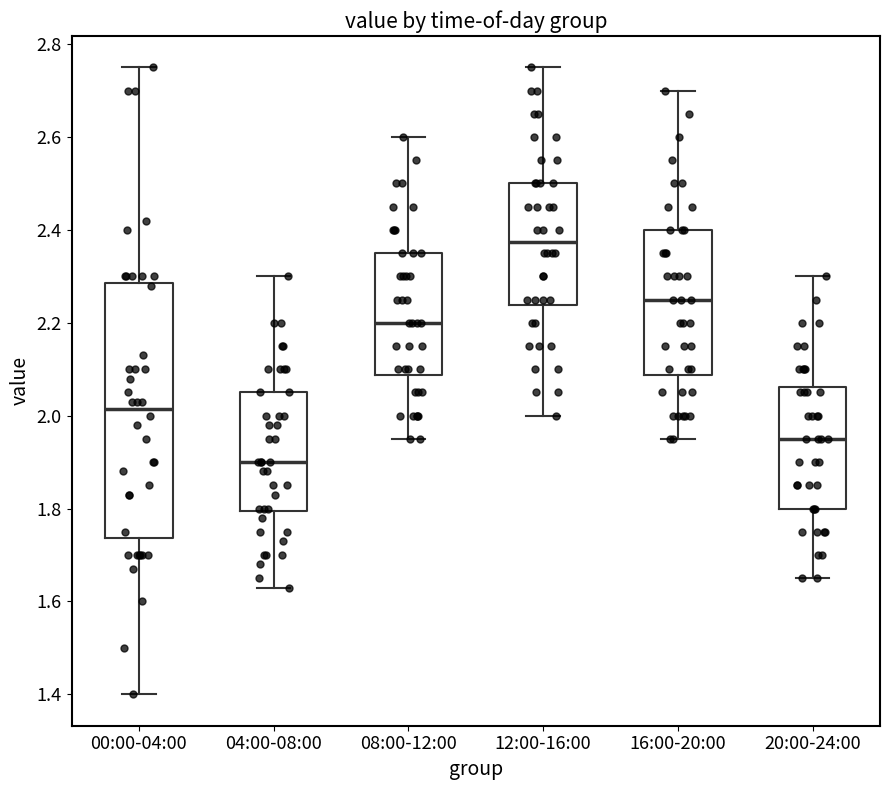

Comparing the boxes themselves (not the whiskers), which one is the tallest?

00:00-04:00